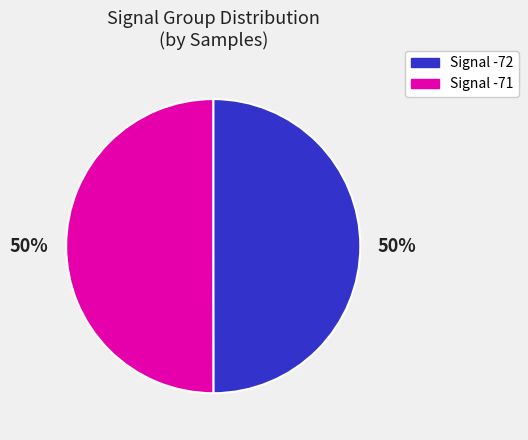

To the nearest percent, what is the average slice percentage?

50%